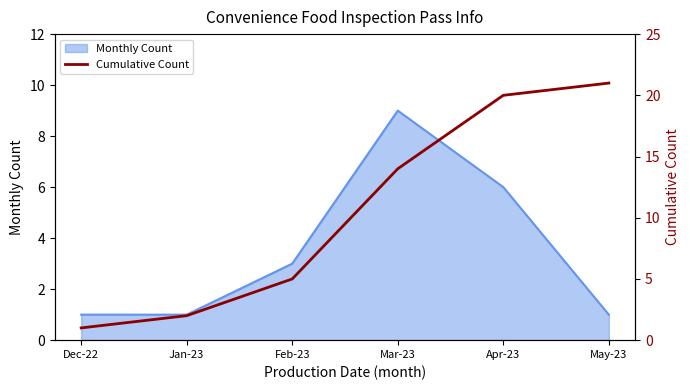

What position from the right is May-23?

1